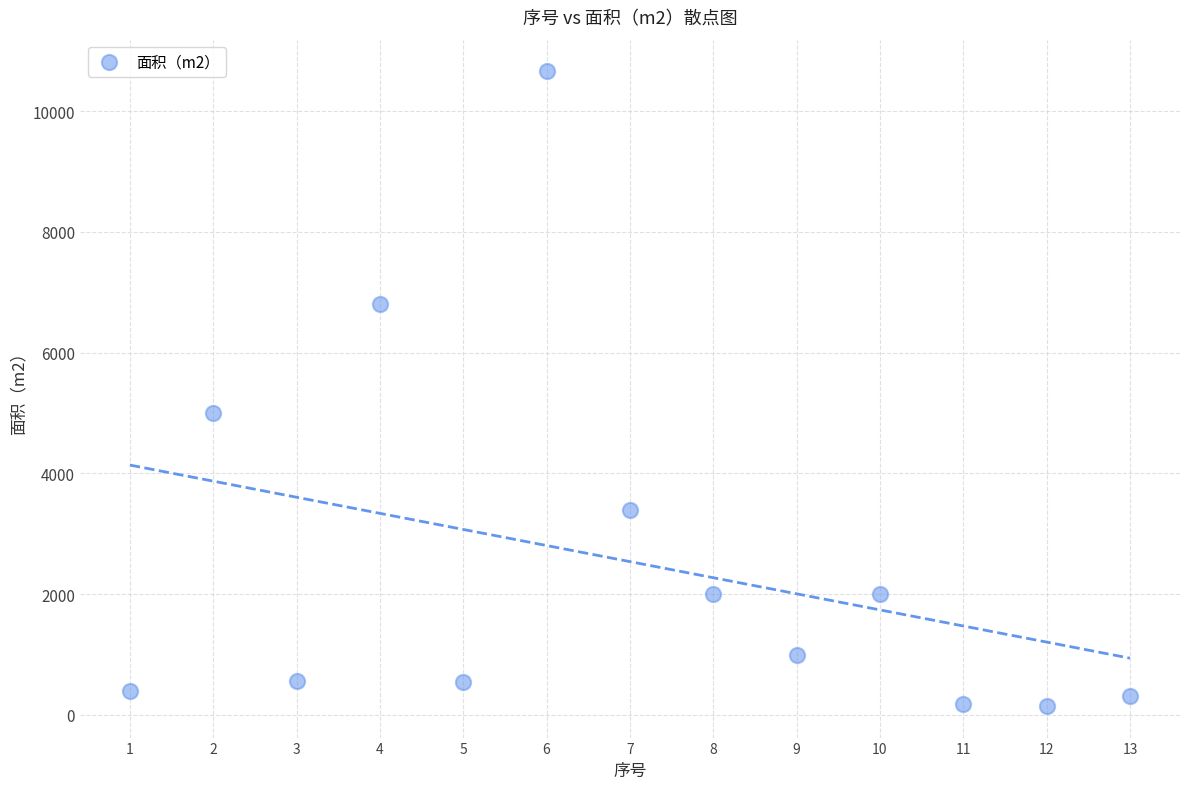

What is the range of X values (max minus min)?

12